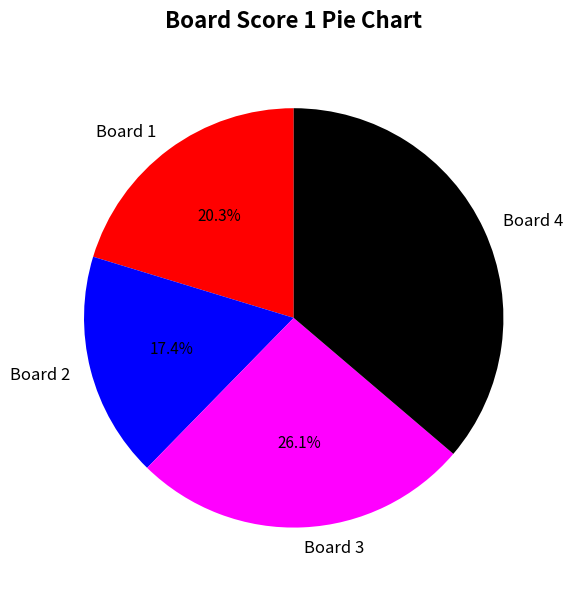

Rank the categories by value from lowest to highest.

Board 2, Board 1, Board 3, Board 4